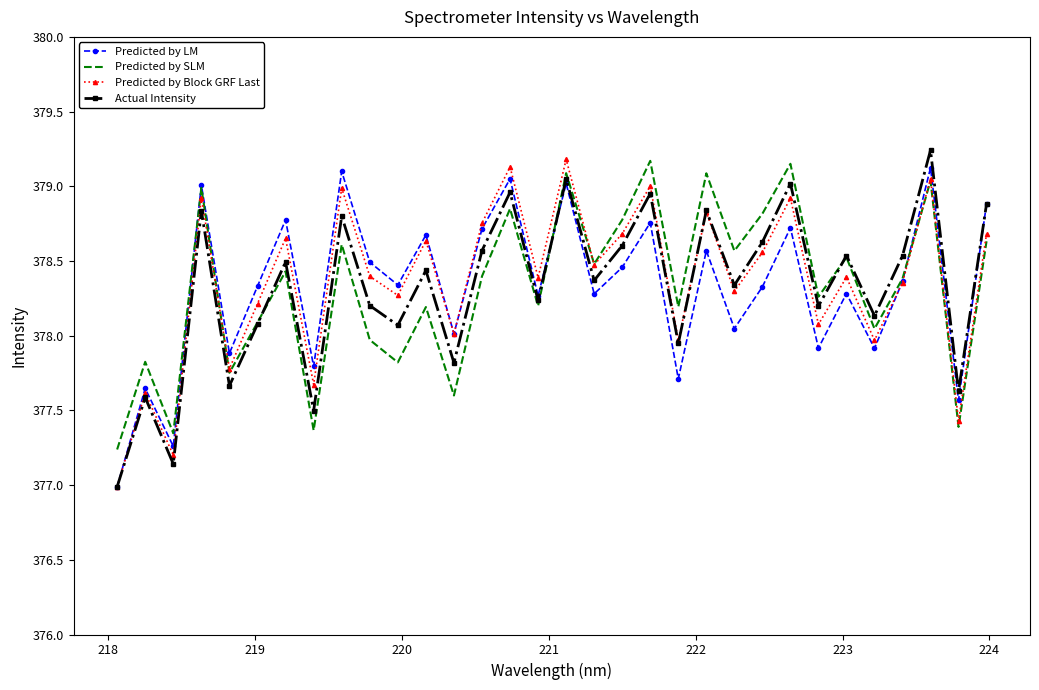

What are all the series names shown in the legend?

Predicted by LM, Predicted by SLM, Predicted by Block GRF Last, Actual Intensity